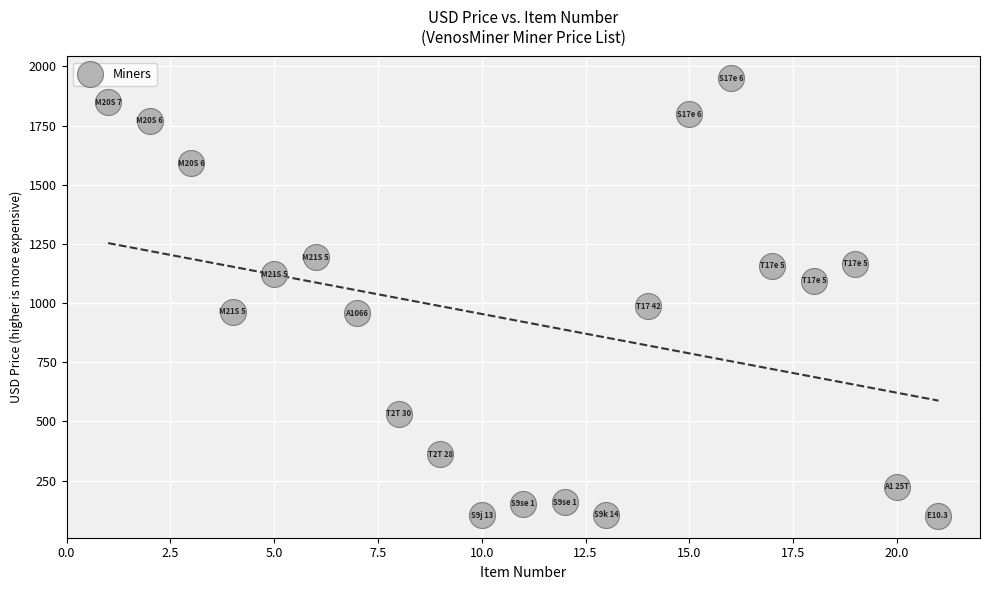

What is the range of Y values (max minus min)?

1848.9